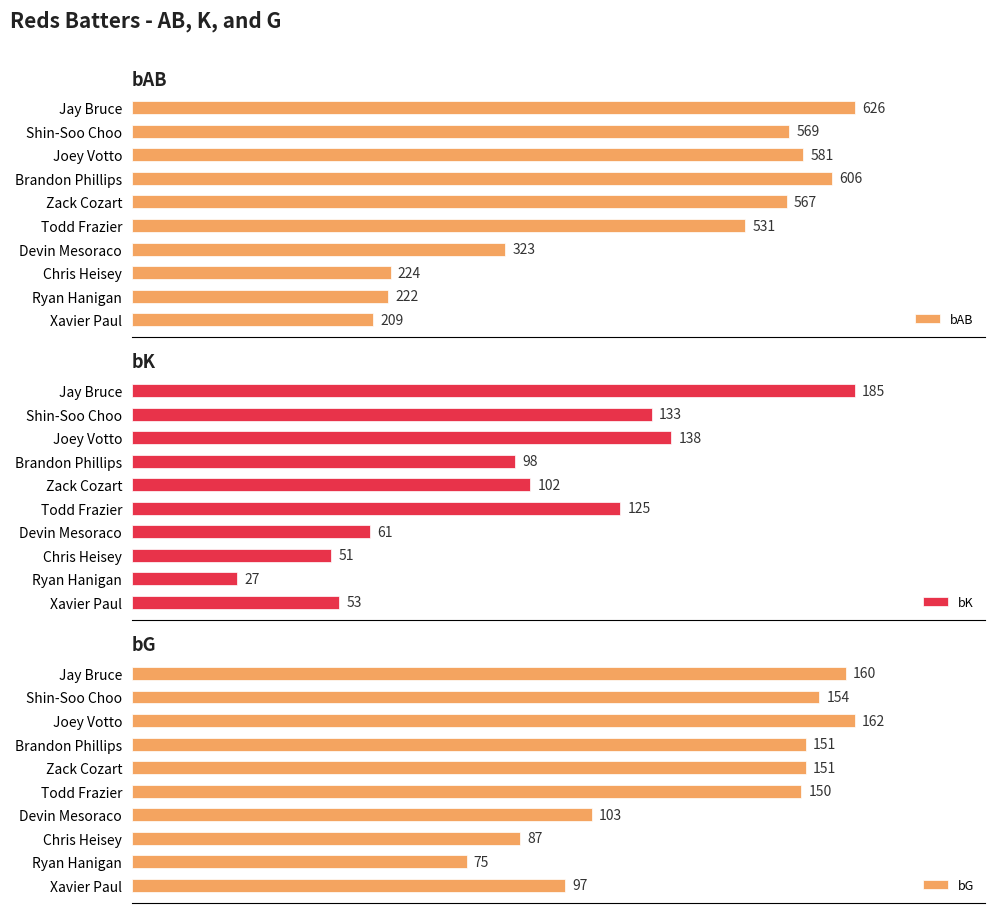

Where is bAB nearest to the value 417?

Devin Mesoraco